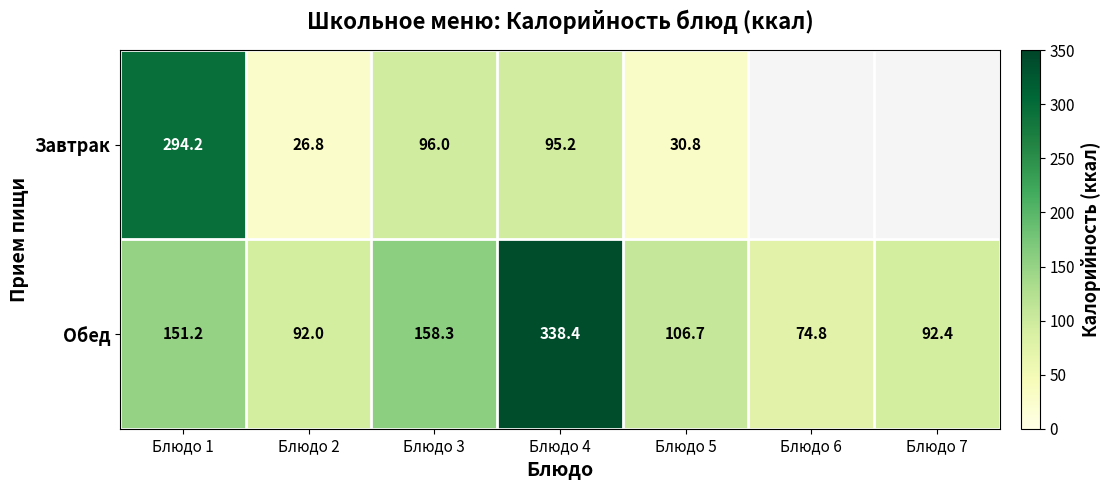

What is the spread (max minus min) of values at Блюдо 5?

75.9